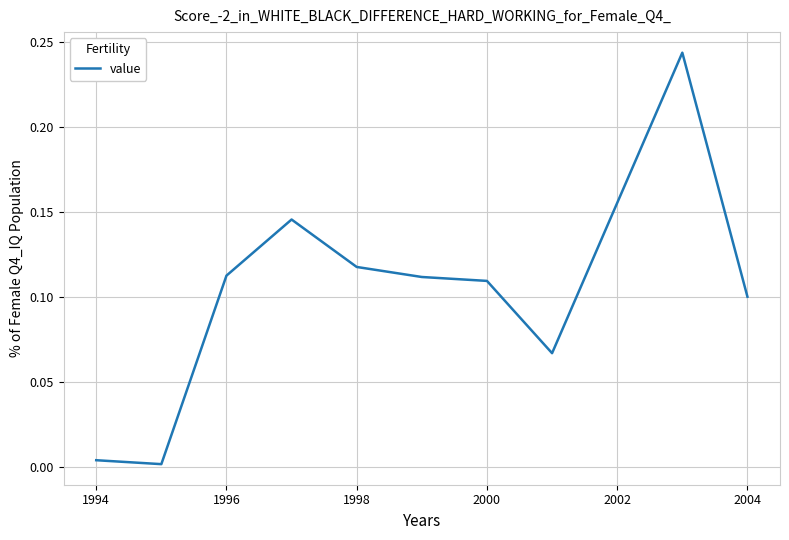

Between 2004 and 1996, which is larger?

1996